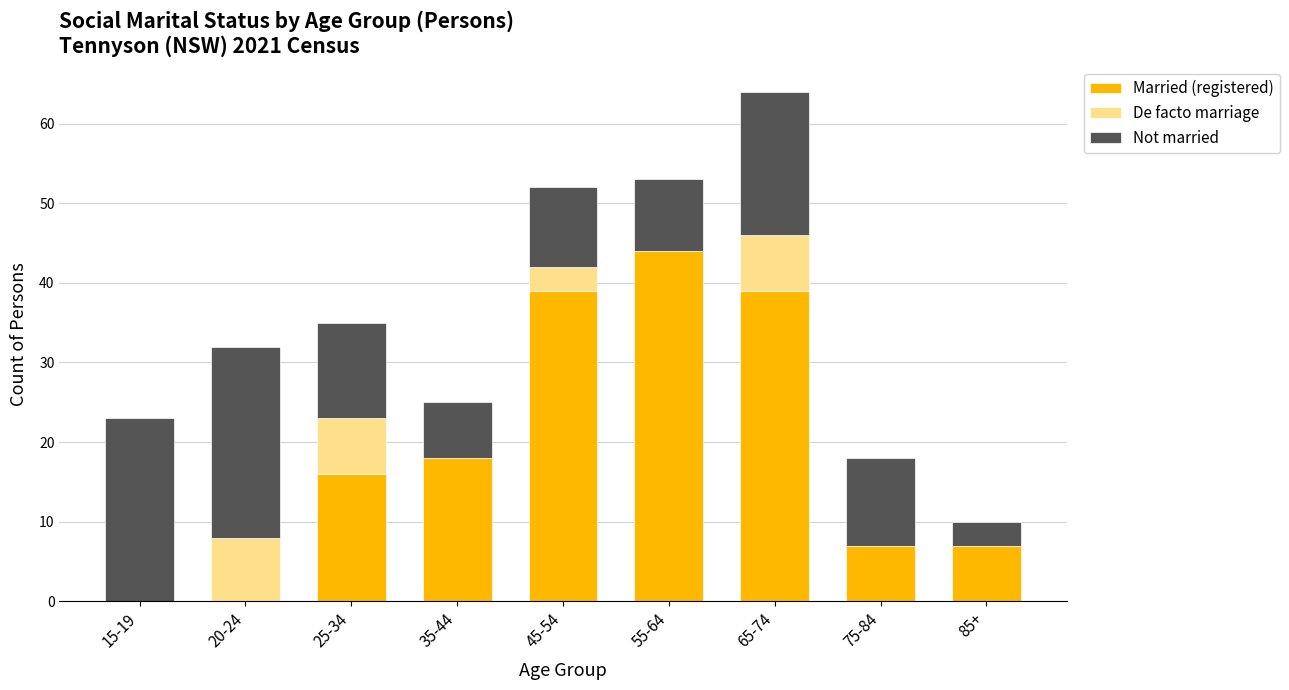

Reading left to right, what are the values for Married (registered)?

15-19=0	20-24=0	25-34=16	35-44=18	45-54=39	55-64=44	65-74=39	75-84=7	85+=7